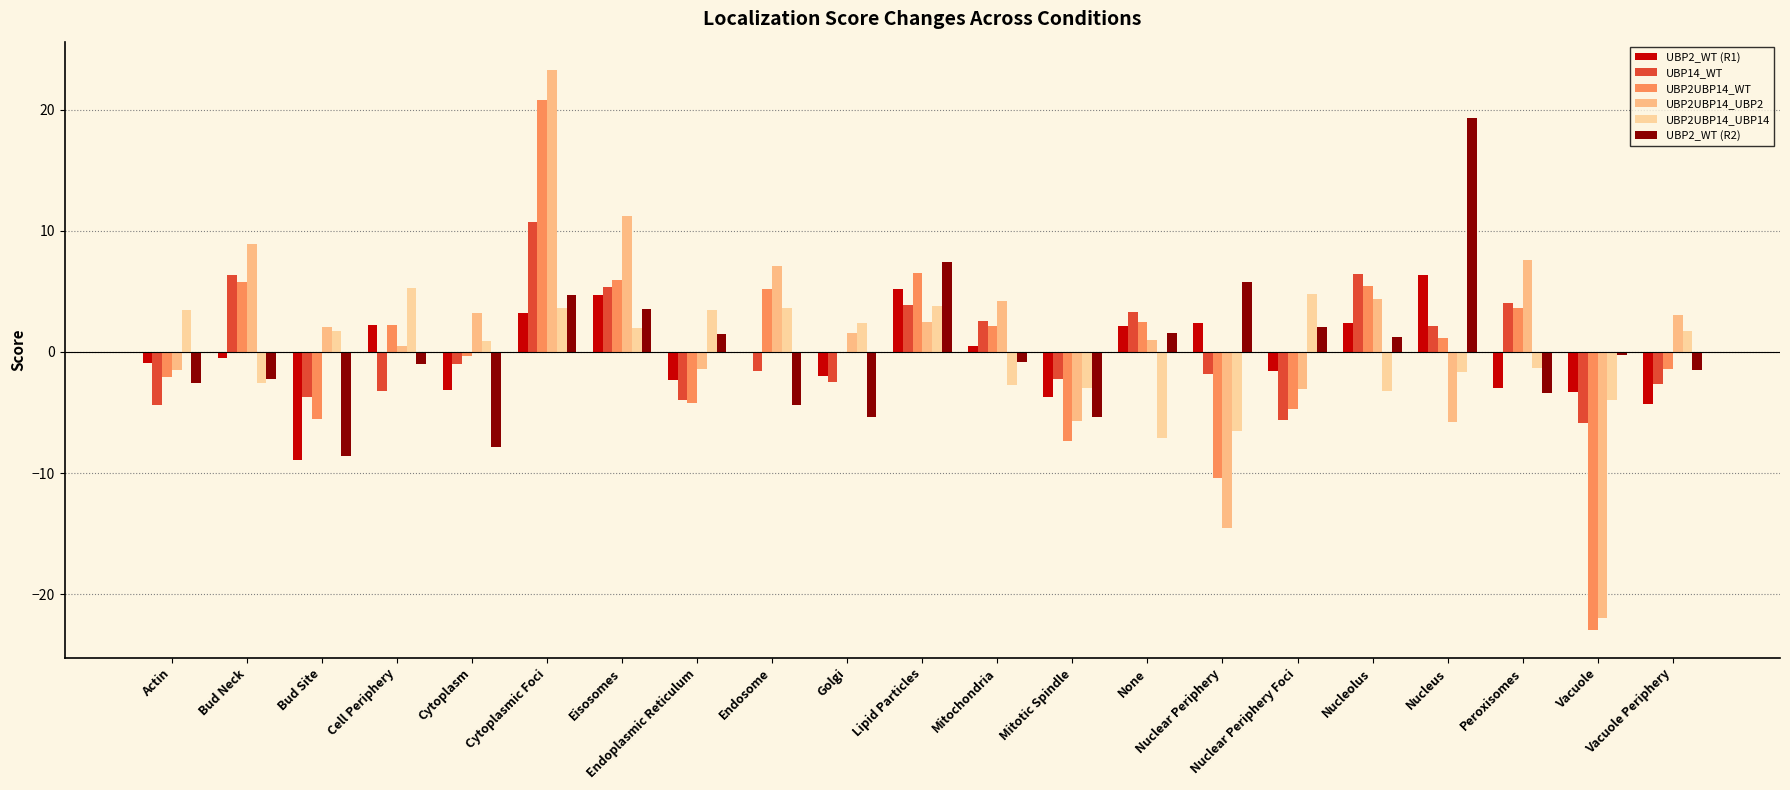

What is the label of the 18th bar from the left?

Nucleus